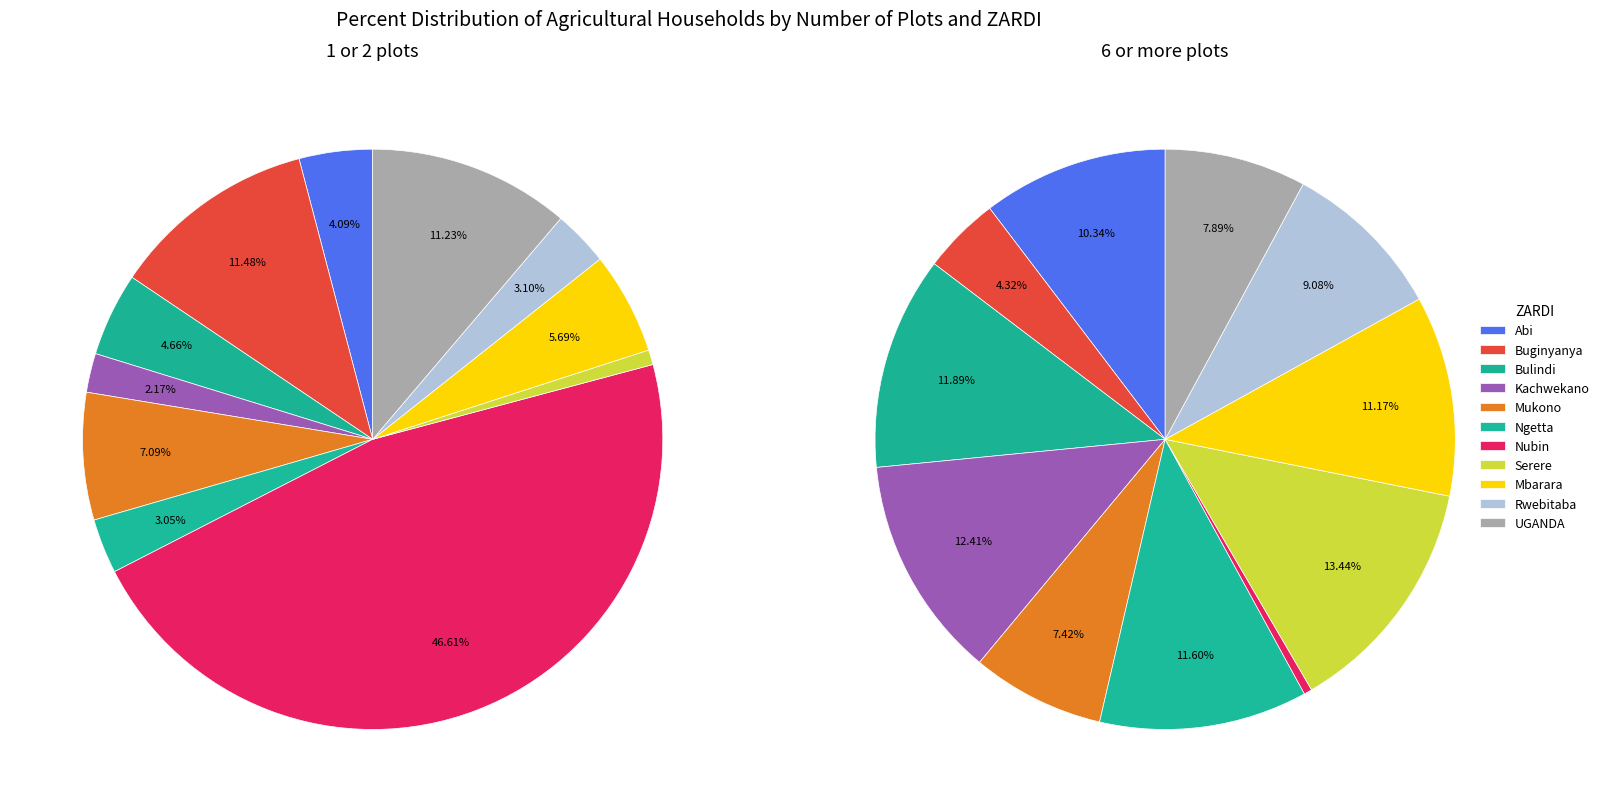

Does Mukono represent more than half of the total?

No